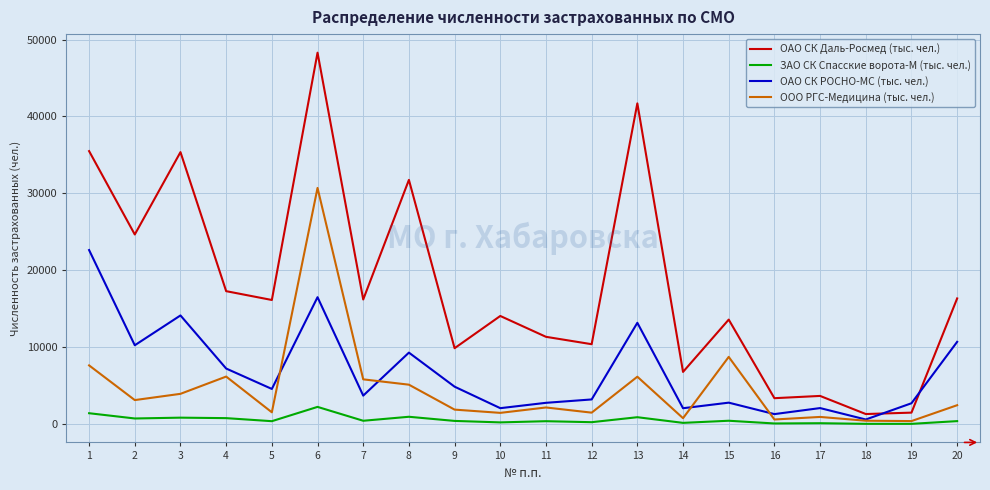

What are all the series names shown in the legend?

ОАО СК Даль-Росмед (тыс. чел.), ЗАО СК Спасские ворота-М (тыс. чел.), ОАО СК РОСНО-МС (тыс. чел.), ООО РГС-Медицина (тыс. чел.)